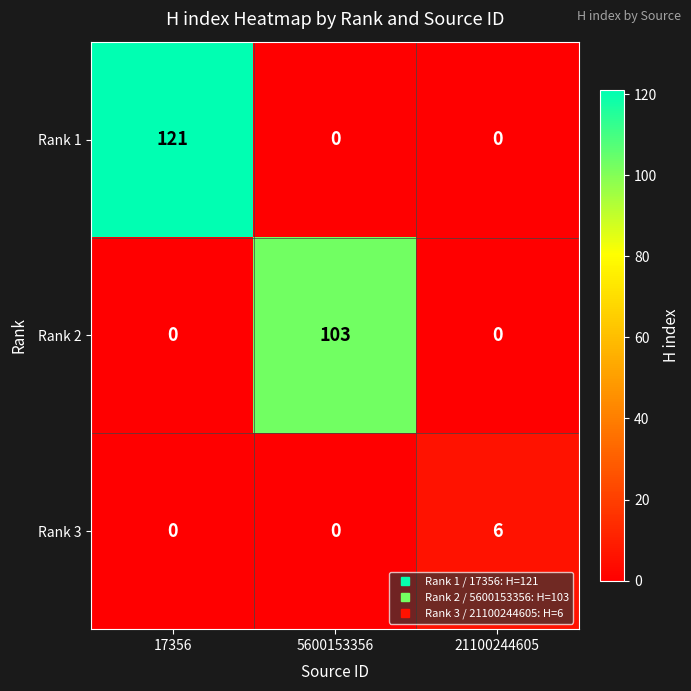

Rank the series by their maximum value, from lowest to highest.

Rank 3, Rank 2, Rank 1